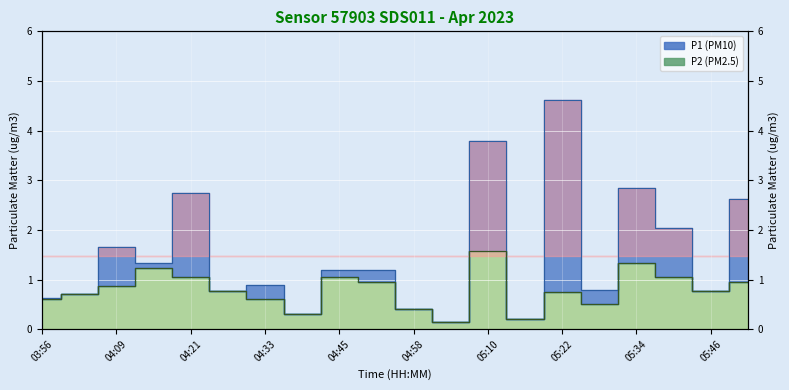

True or false: P1 and P2 intersect in this chart.

False